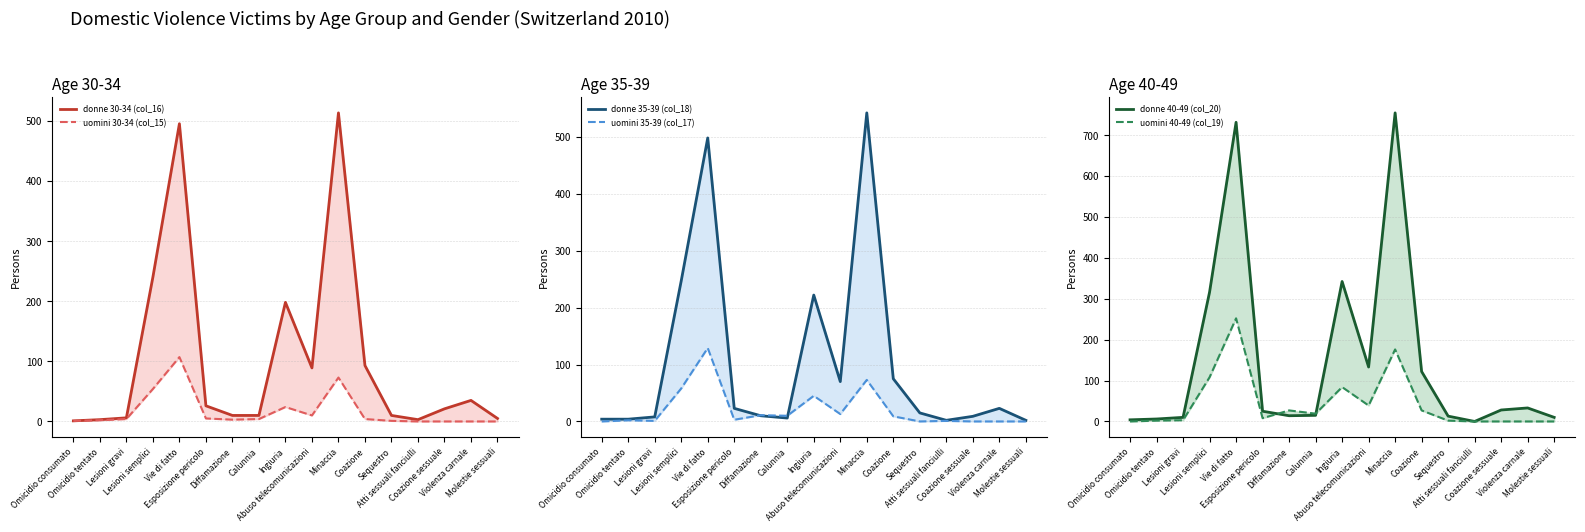

List the series in order of their peak value, lowest first.

uomini 30-34 (col_15), uomini 35-39 (col_17), uomini 40-49 (col_19), donne 30-34 (col_16), donne 35-39 (col_18), donne 40-49 (col_20)